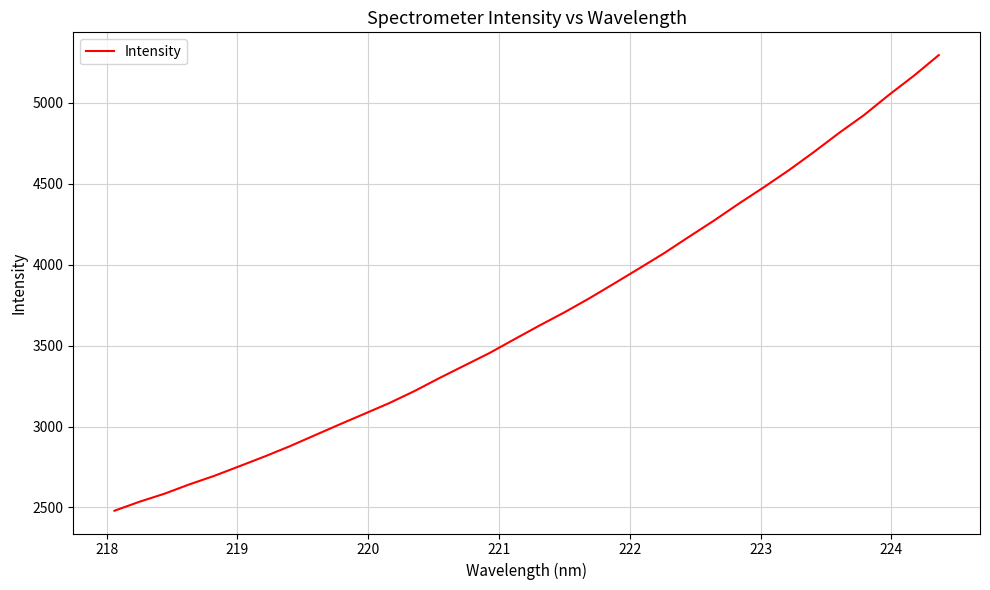

What is the difference between the second highest and minimum values?

2685.4